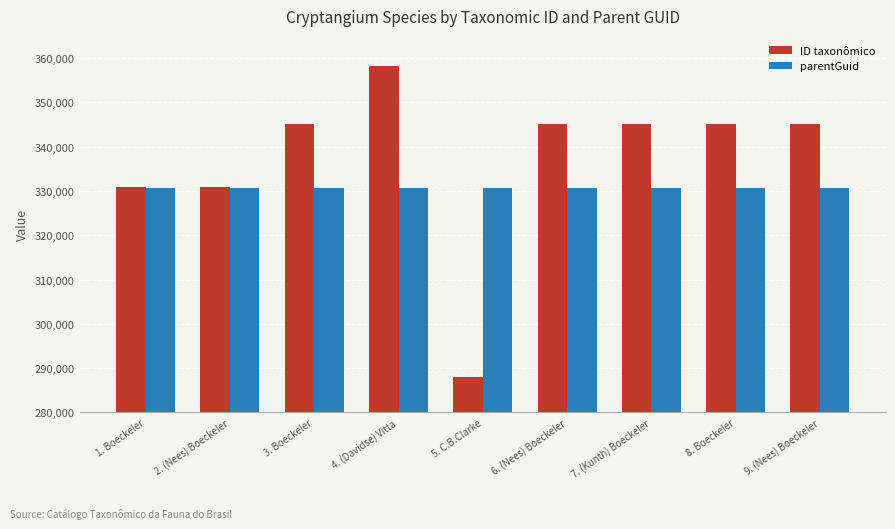

Rank the series at 3. Boeckeler from lowest to highest value.

parentGuid, ID taxonômico